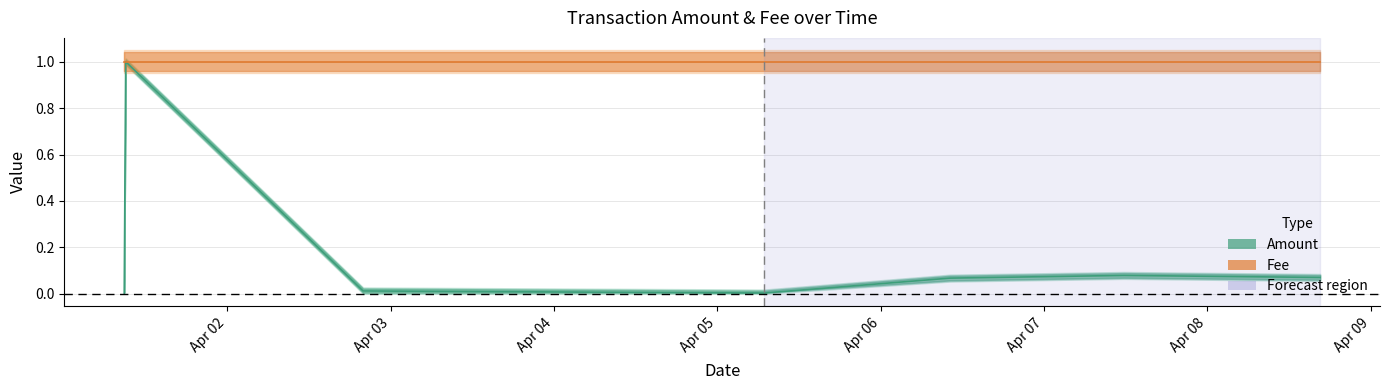

How many values are above zero?

6